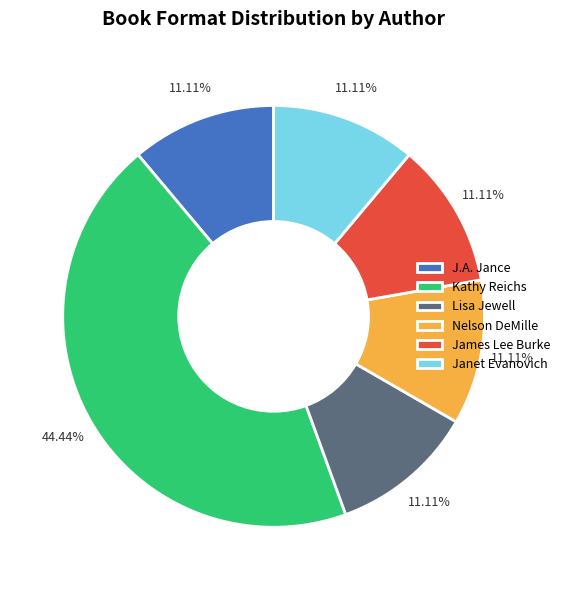

To the nearest percent, what is the difference between the largest and smallest slice percentages?

33%